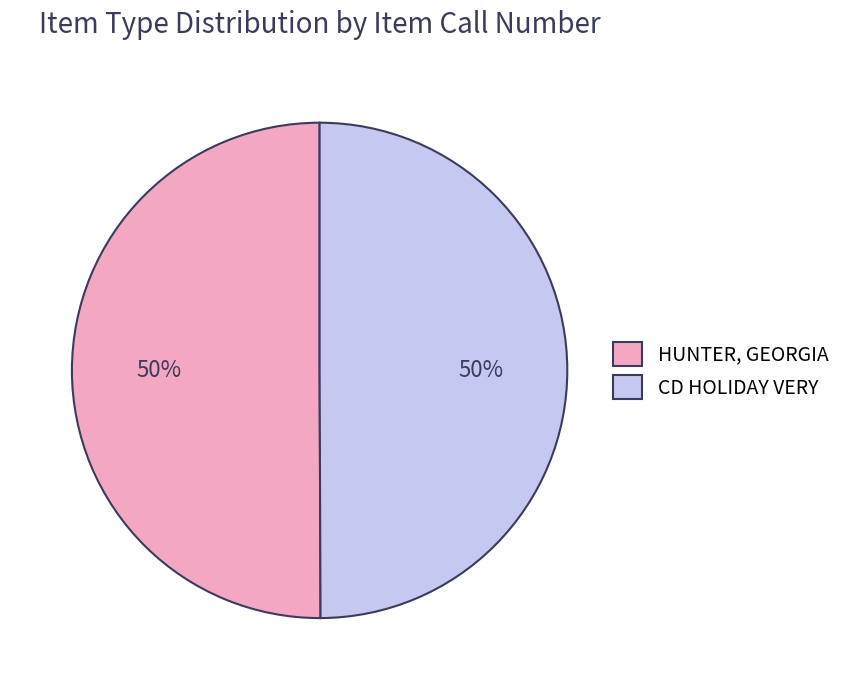

To the nearest percent, what is the combined percentage of HUNTER, GEORGIA and CD HOLIDAY VERY?

100%